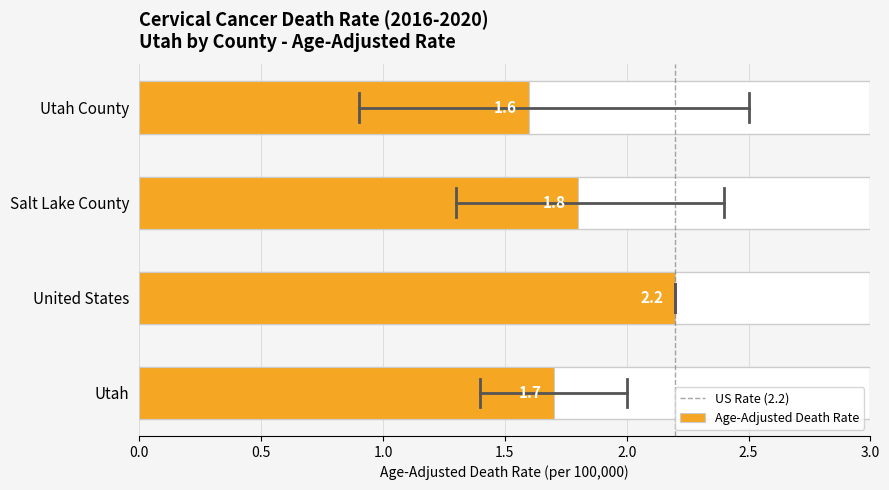

Approximately how many times larger is the value at United States compared to Salt Lake County?

1.2